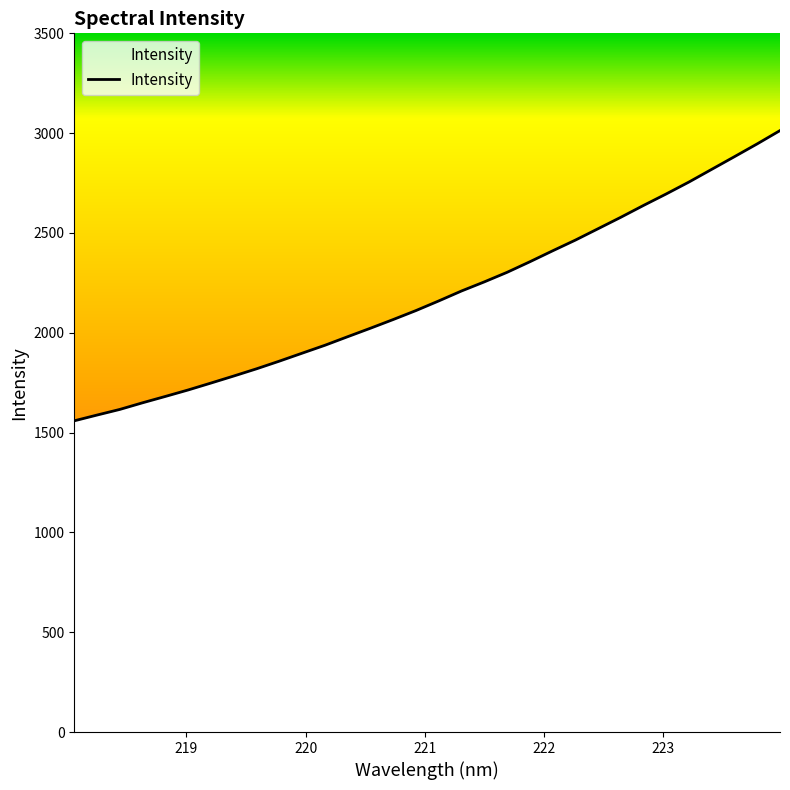

What is the difference between the values at 222.0721 and 220.9264?

299.1